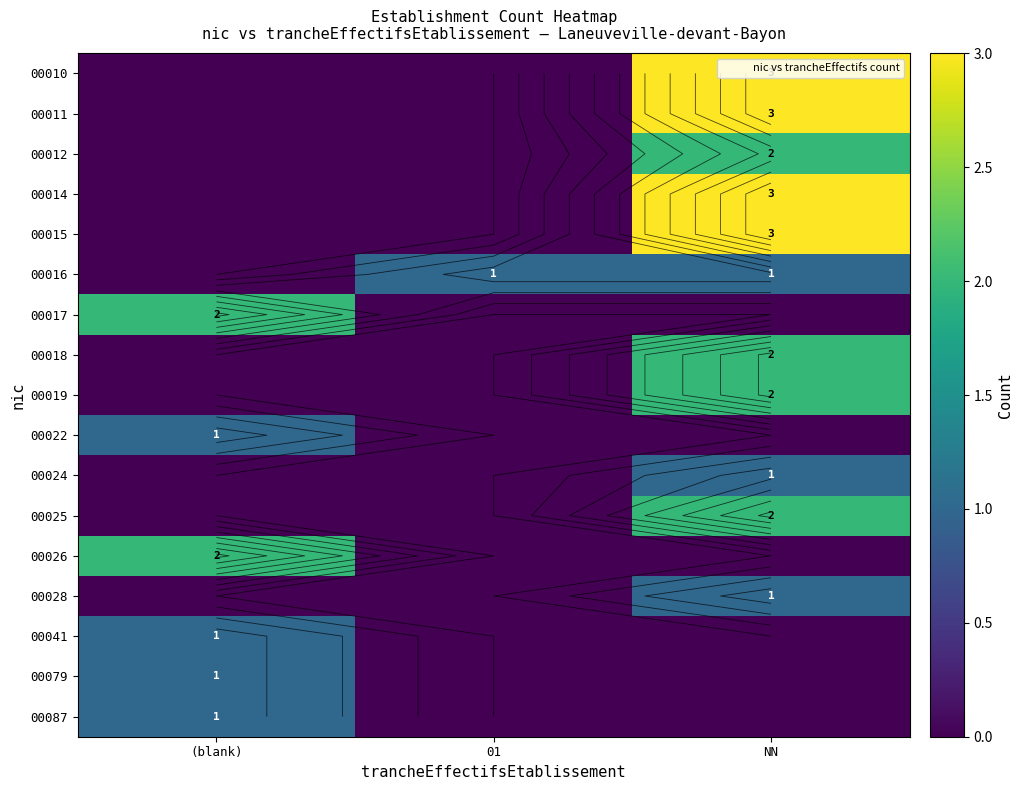

Rank the series by their maximum value, from lowest to highest.

00016, 00022, 00024, 00028, 00041, 00079, 00087, 00012, 00017, 00018, 00019, 00025, 00026, 00010, 00011, 00014, 00015